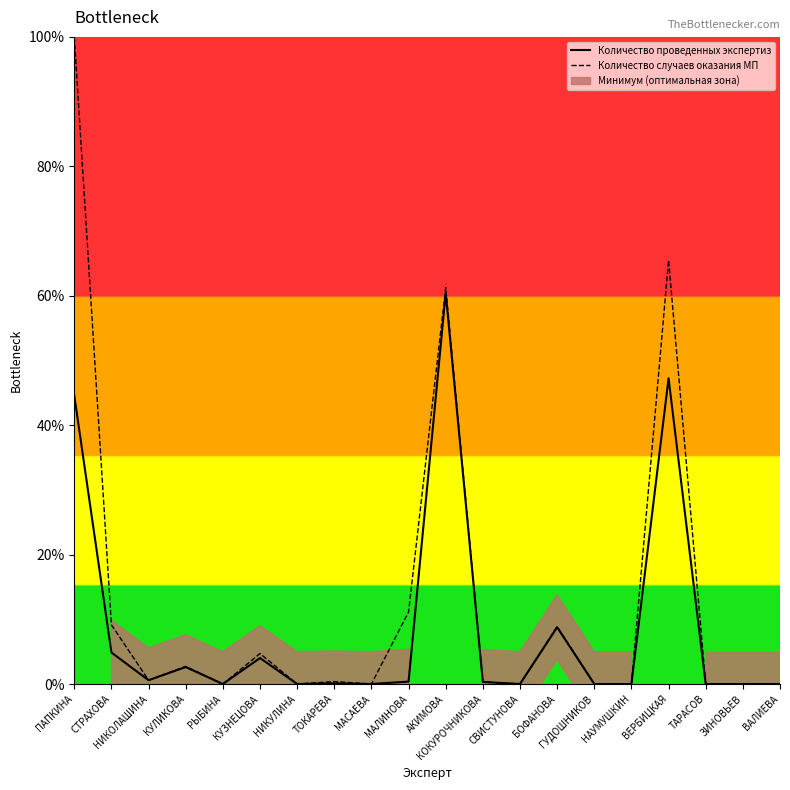

True or false: Количество проведенных экспертиз has more than 1 interior local peaks.

True